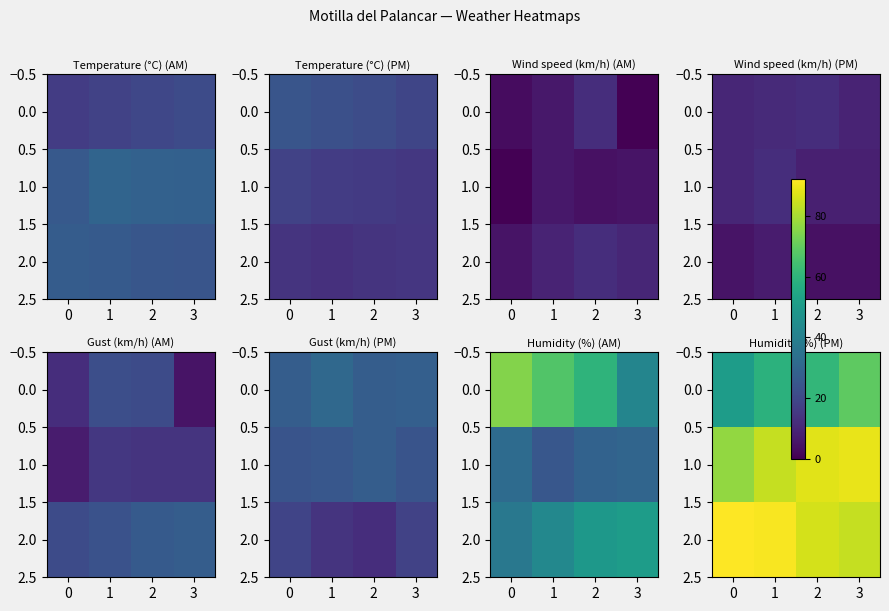

How many 2.0 values are between 86 and 92?

3